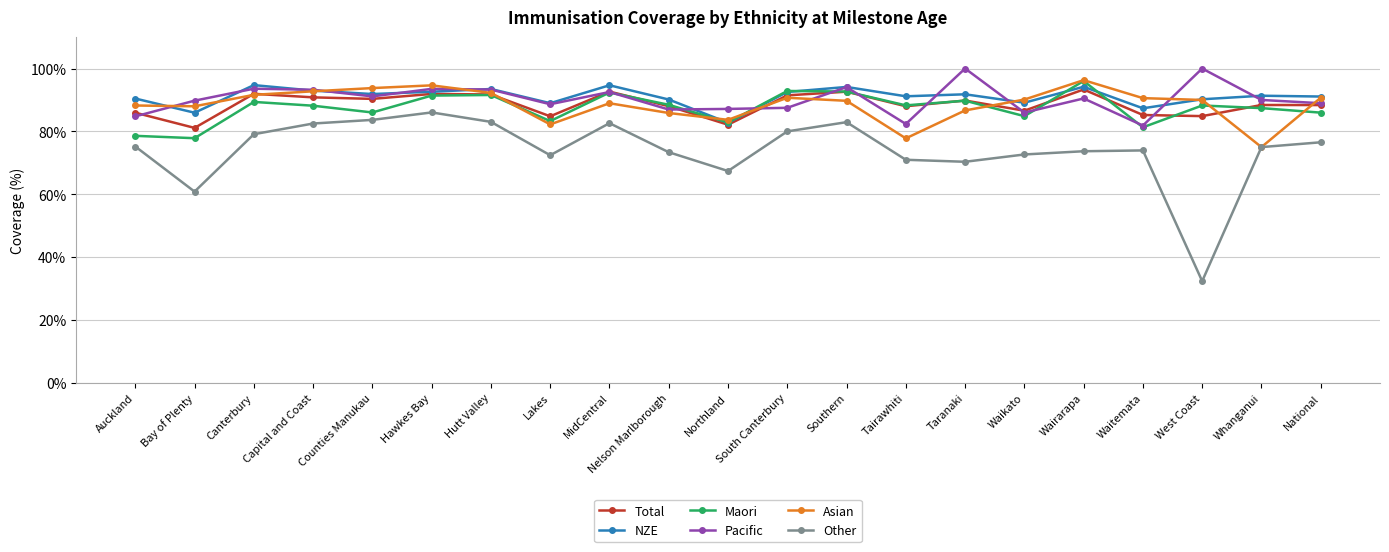

What is the total value across all series at Lakes?

500.3